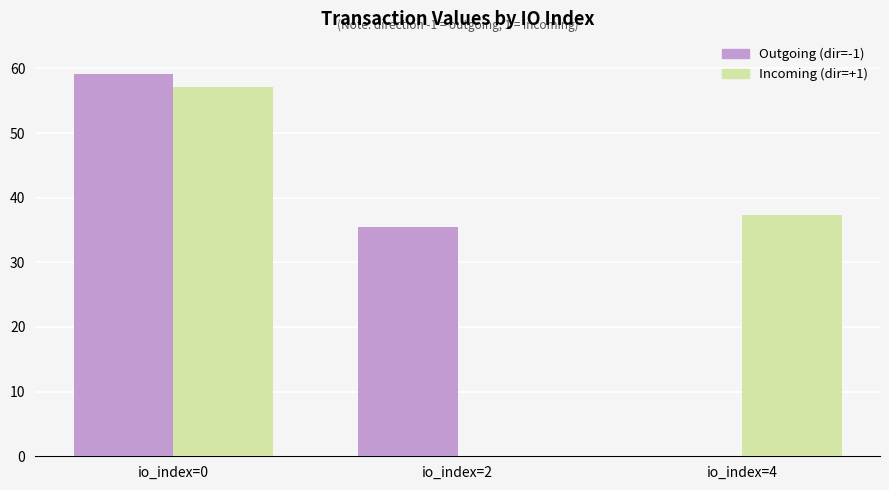

Between io_index=0 and io_index=2, which series saw the biggest shift?

Incoming (dir=+1)